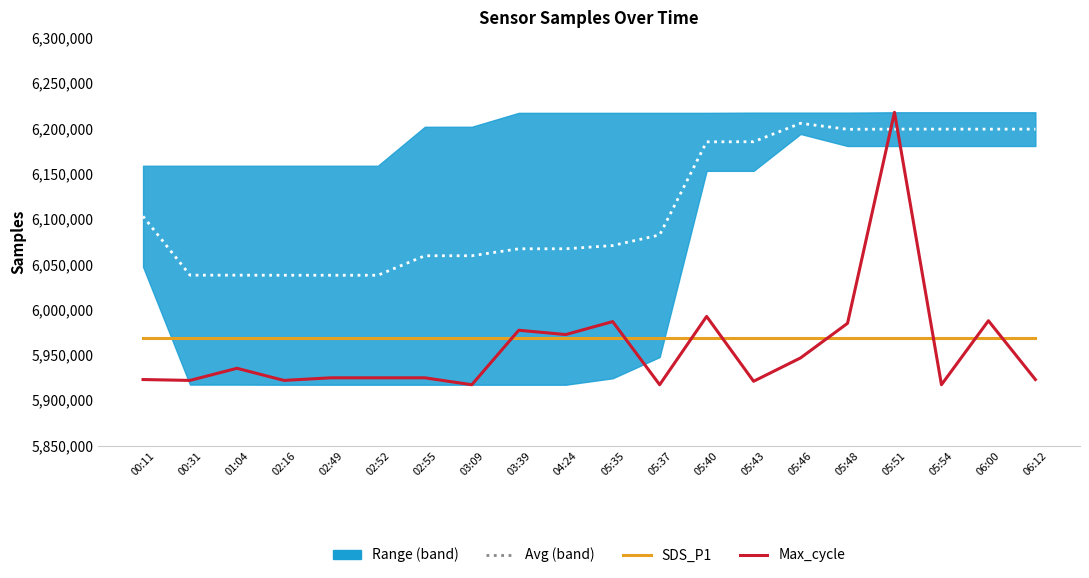

True or false: Avg (band) and SDS_P1 intersect in this chart.

False